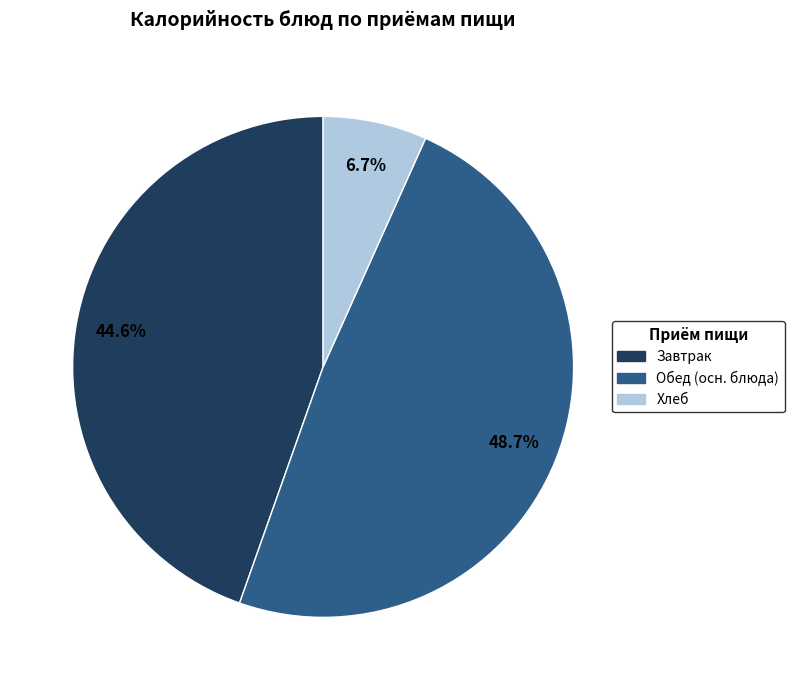

Does any single category account for the majority?

No